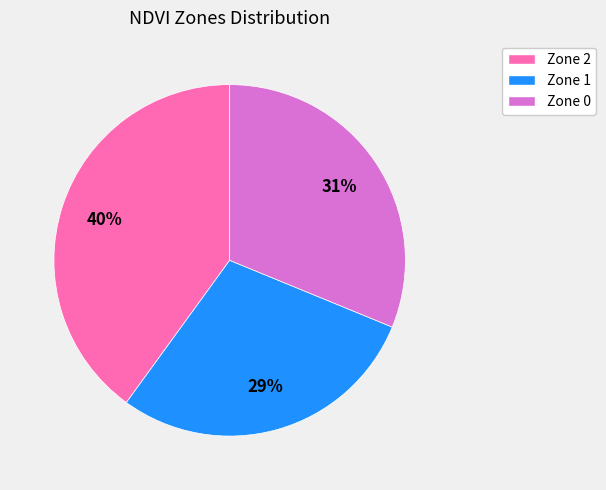

True or false: Zone 1 accounts for 29% of the total.

True